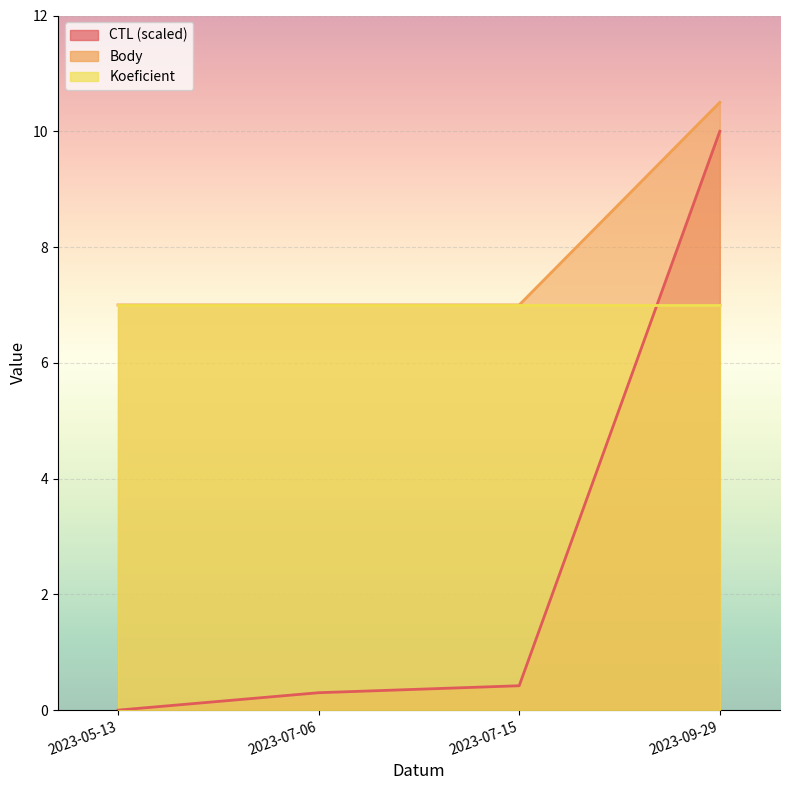

True or false: CTL and Body cross at least once.

False